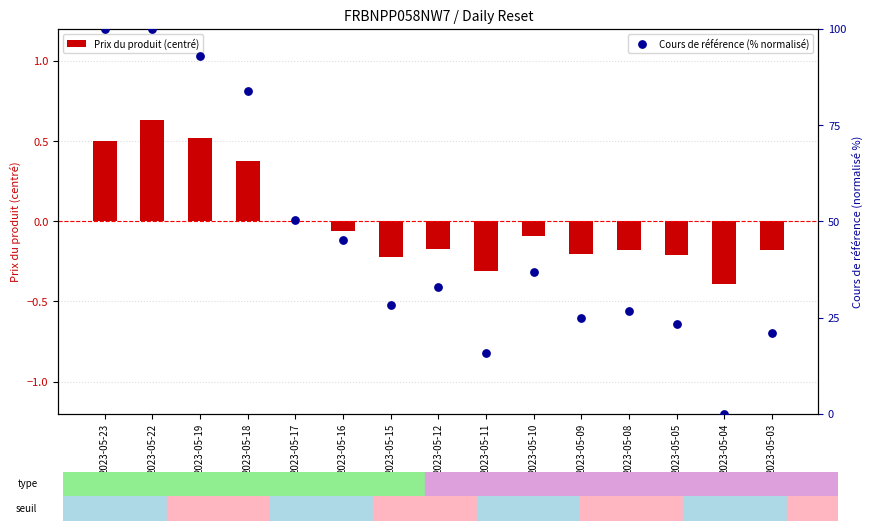

At which category is the sum across all series the highest?

2023-05-22